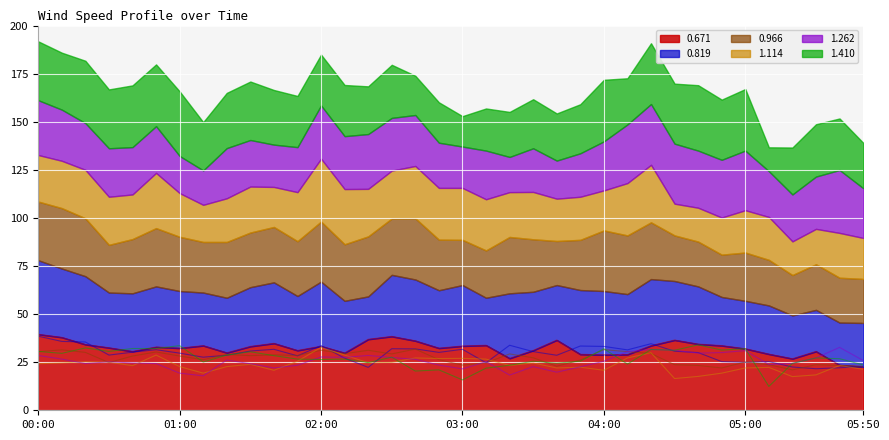

Between 00:40 and 02:20, which series saw the biggest shift?

0.819